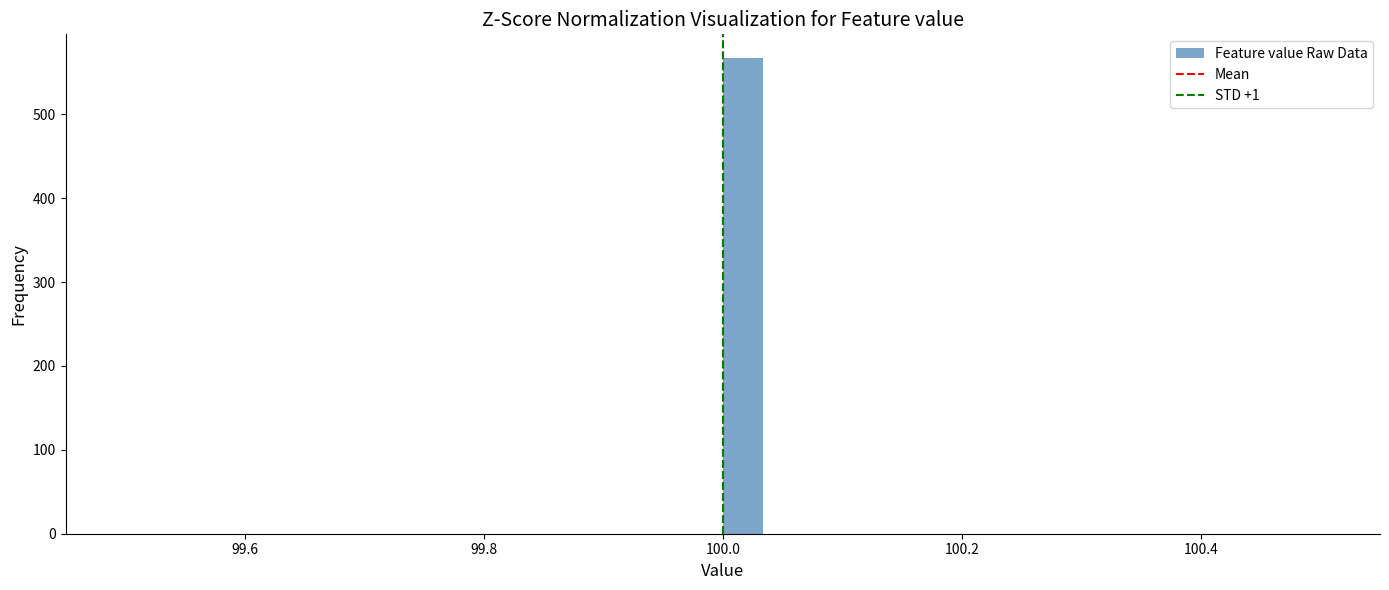

Around what value on the x-axis is the tallest bar? Give the approximate position of its centre, as read against the axis.

100.02